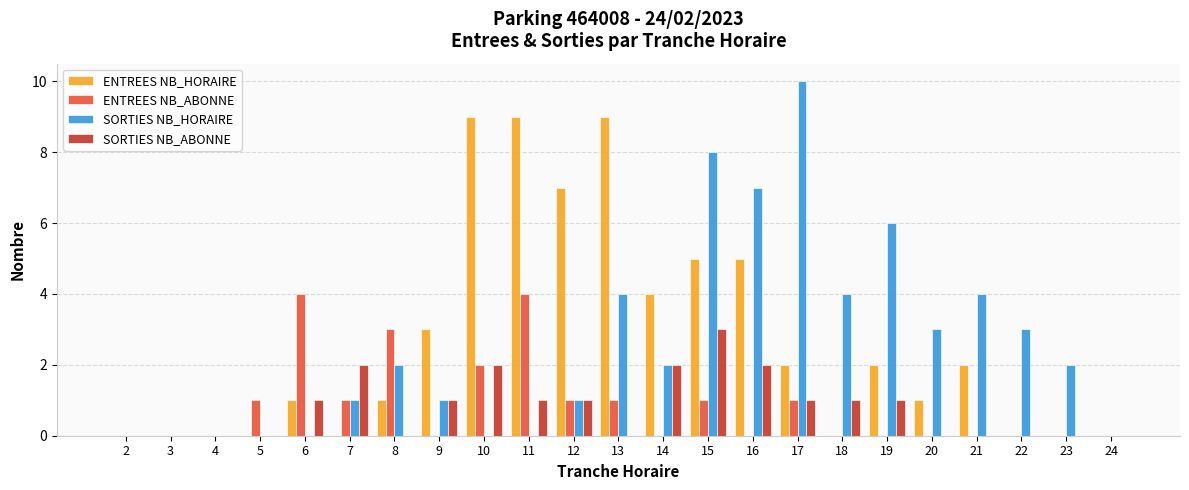

True or false: SORTIES NB_ABONNE has a value of 2 at 10.

True